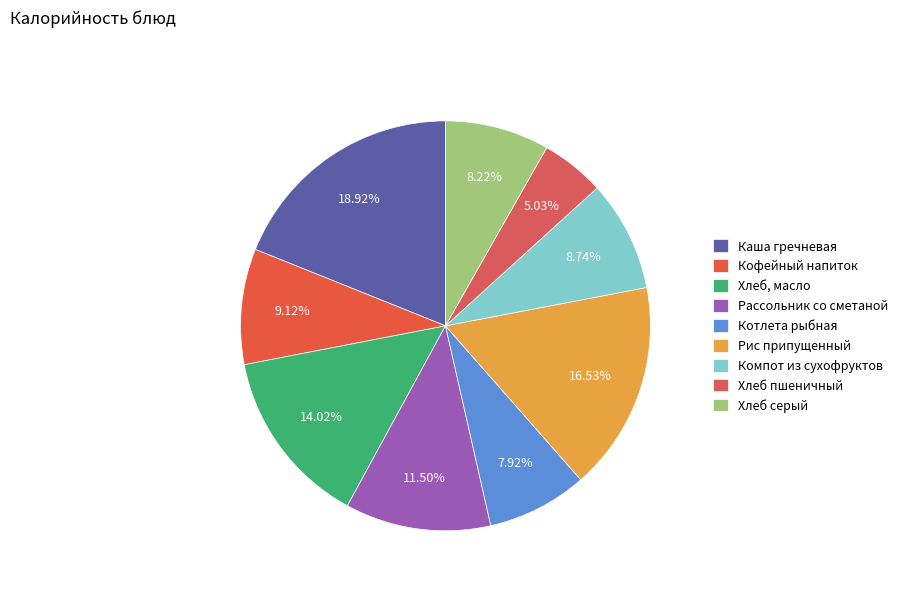

Is the sum of Каша гречневая and Компот из сухофруктов greater than half?

No